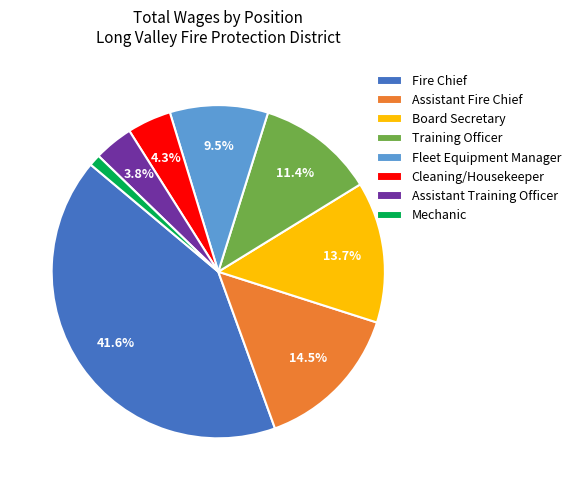

To the nearest percent, what percentage of the pie is Cleaning/Housekeeper?

4%